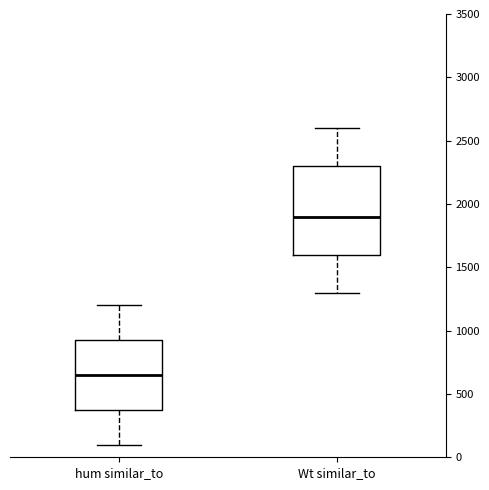

Comparing the boxes themselves (not the whiskers), which one is the tallest?

Wt similar_to